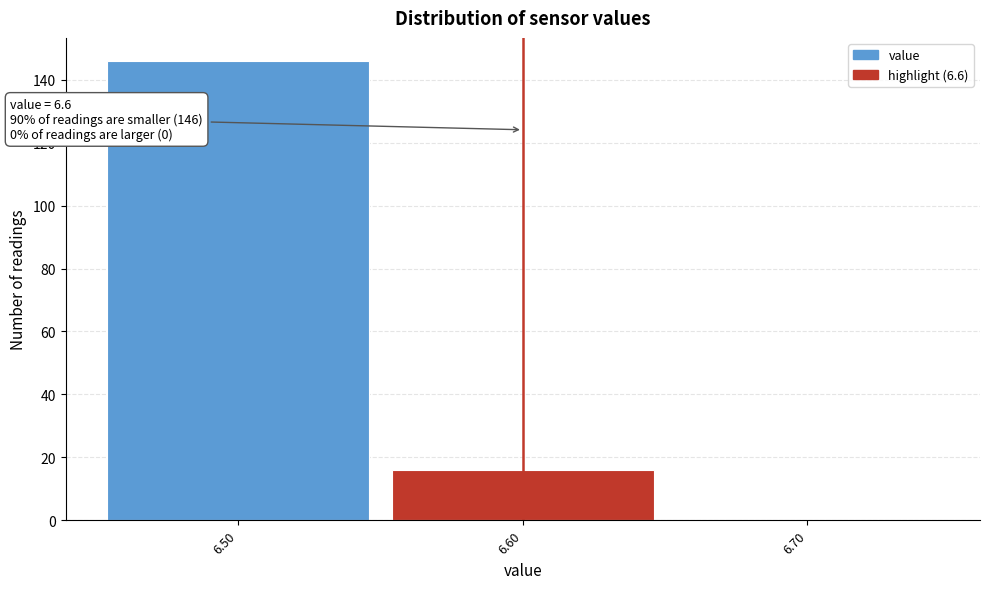

Which range on the x-axis has the tallest bar?

6.45 to 6.55